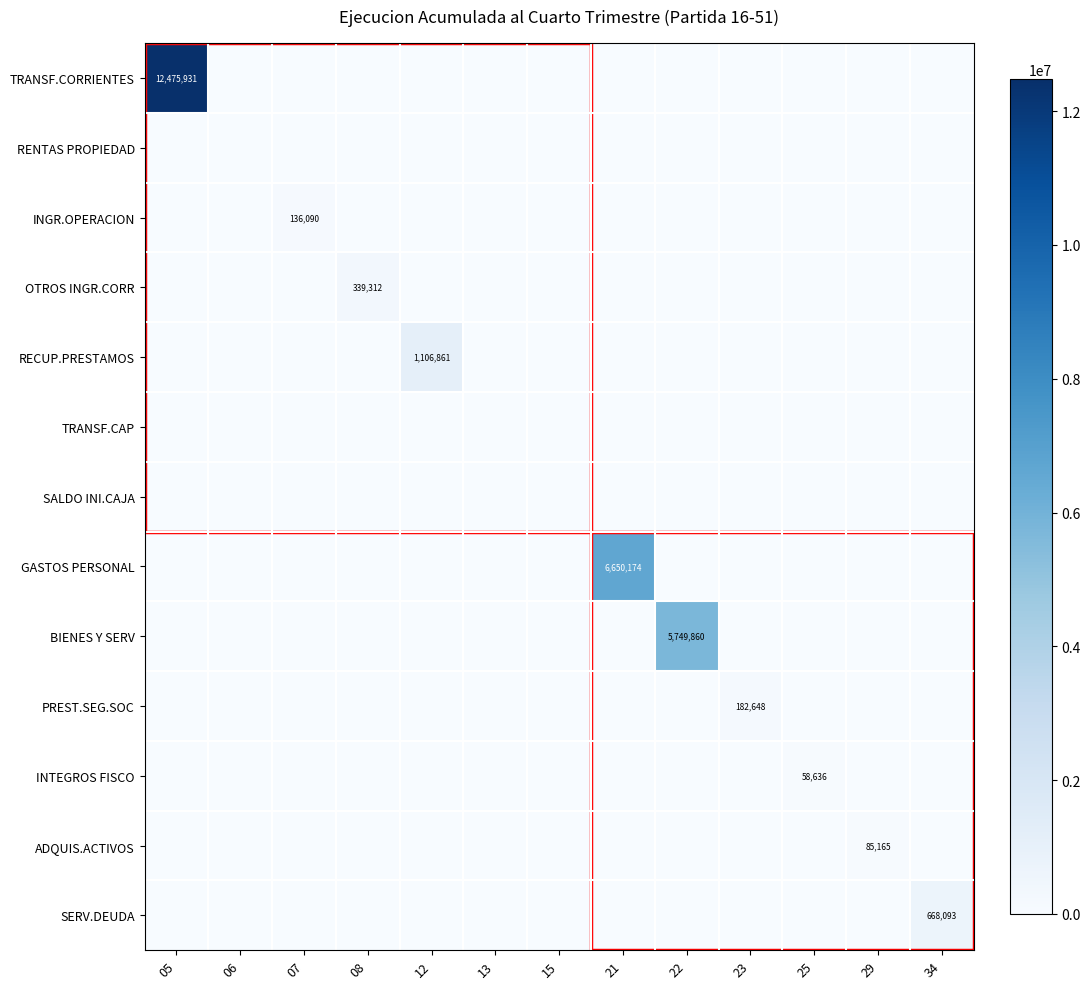

What is the total value across all series at 08?

339312